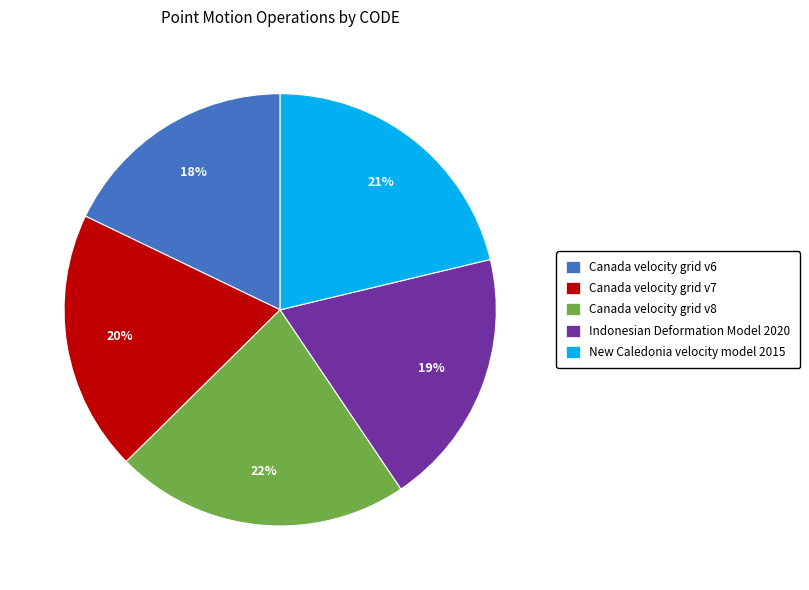

Approximately how many times larger is the value at Indonesian Deformation Model 2020 compared to Canada velocity grid v8?

0.9